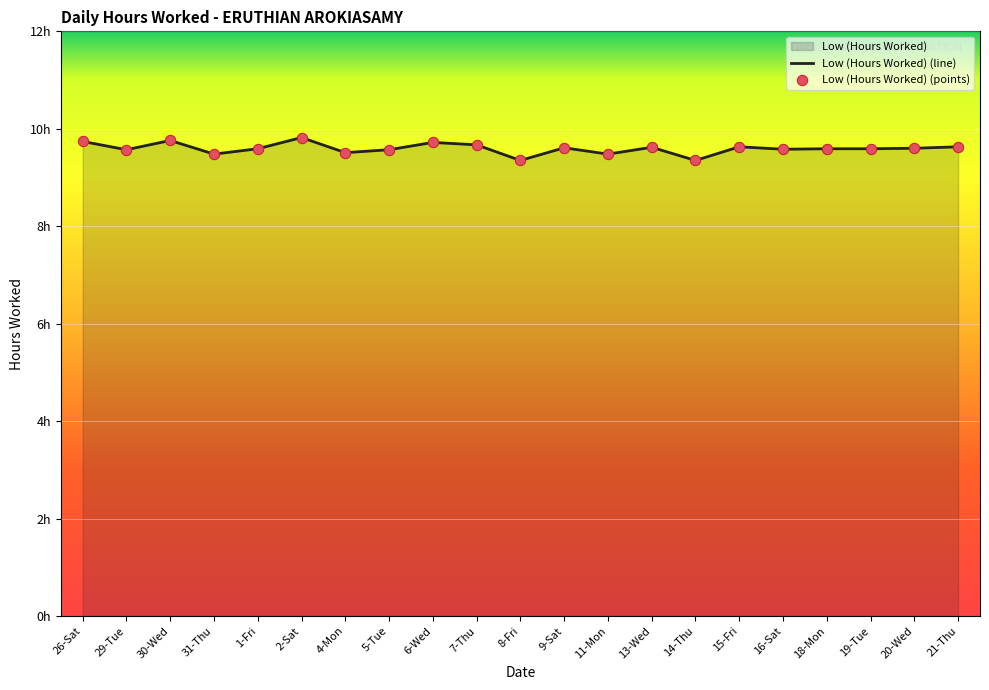

What is the change in value from 31-Thu to 20-Wed?

+0.1